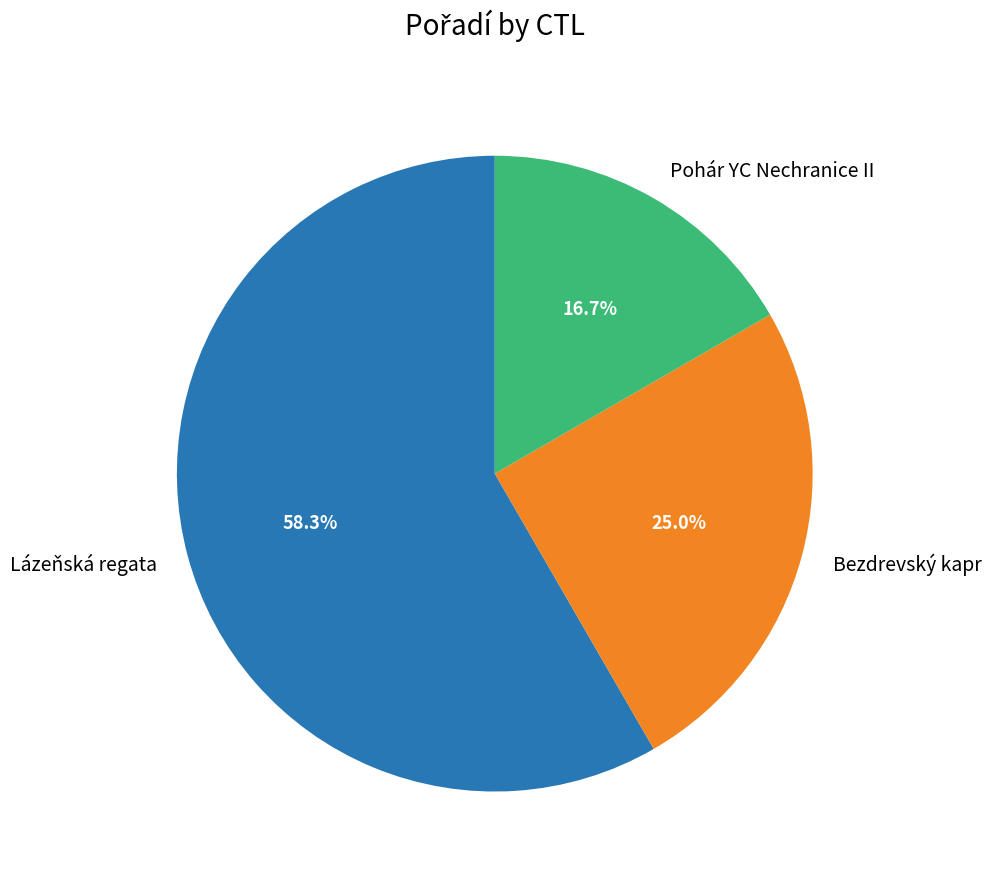

Rank the categories by value from highest to lowest.

Lázeňská regata, Bezdrevský kapr, Pohár YC Nechranice II